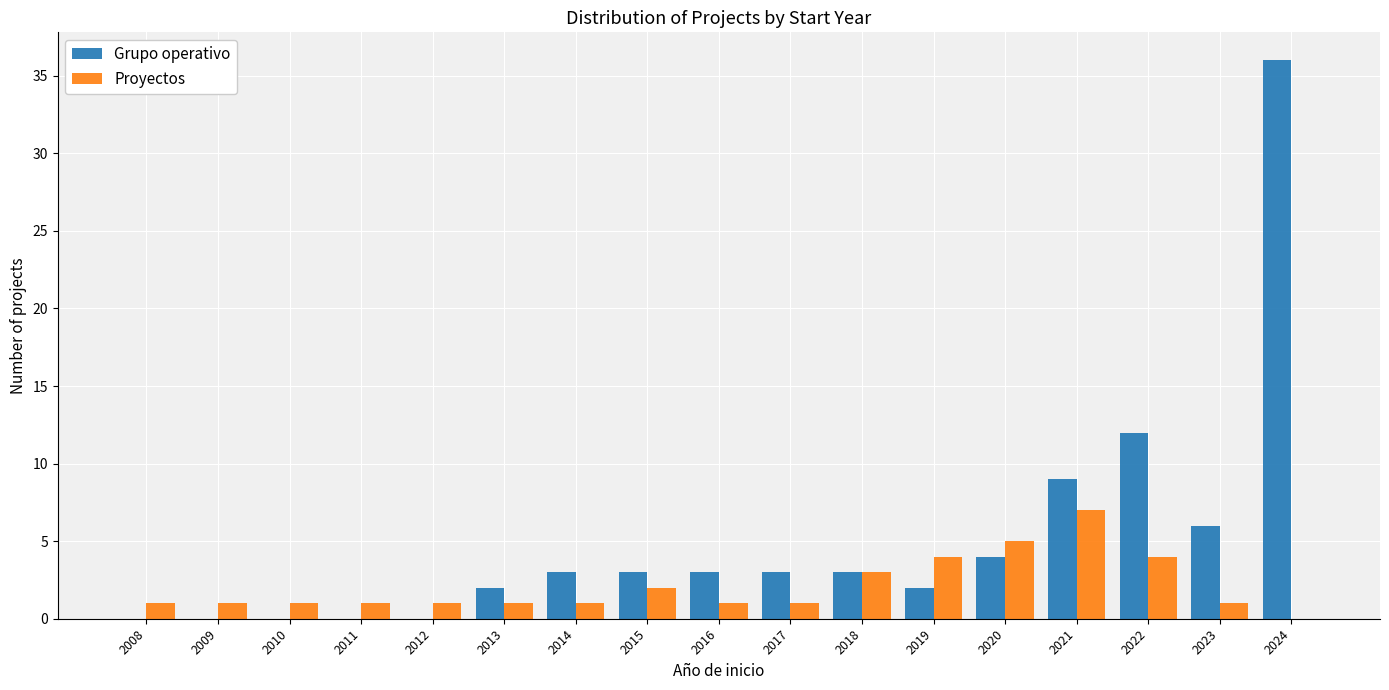

Which category has the highest value in the Grupo operativo series?

2024